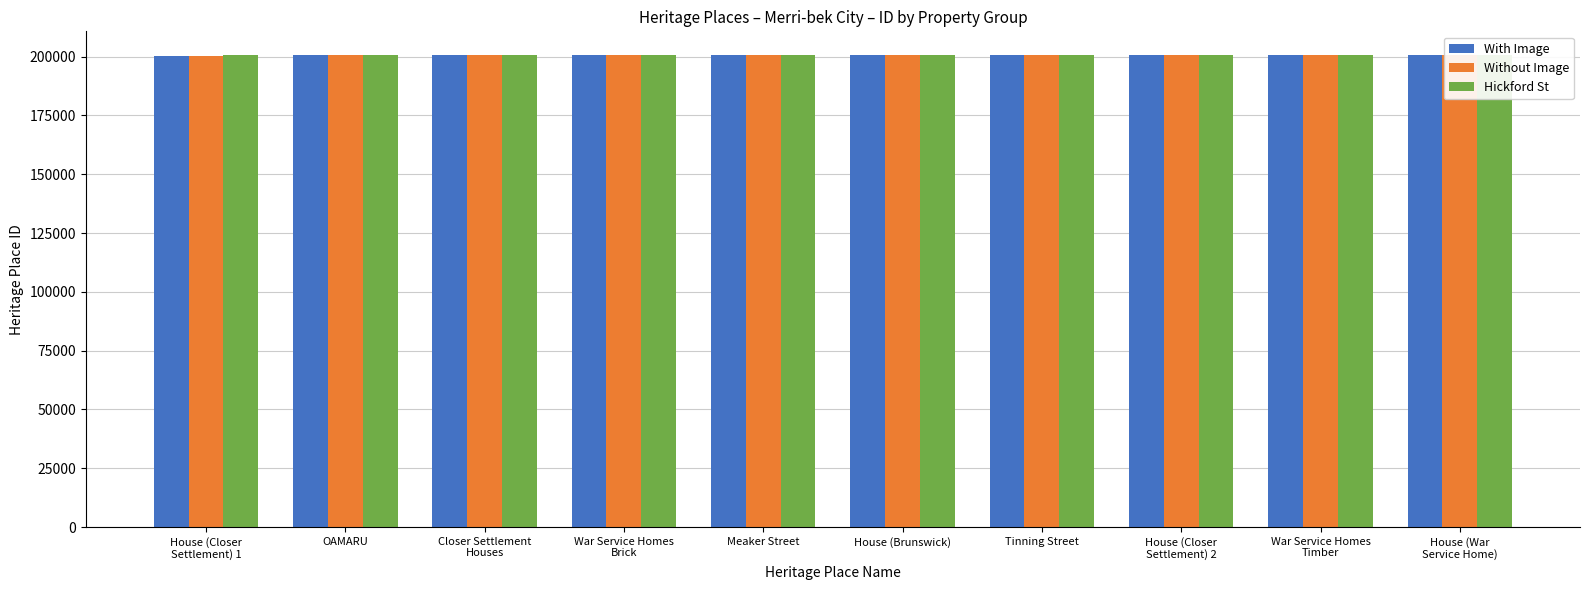

What position from the left is House (Closer
Settlement) 2?

8